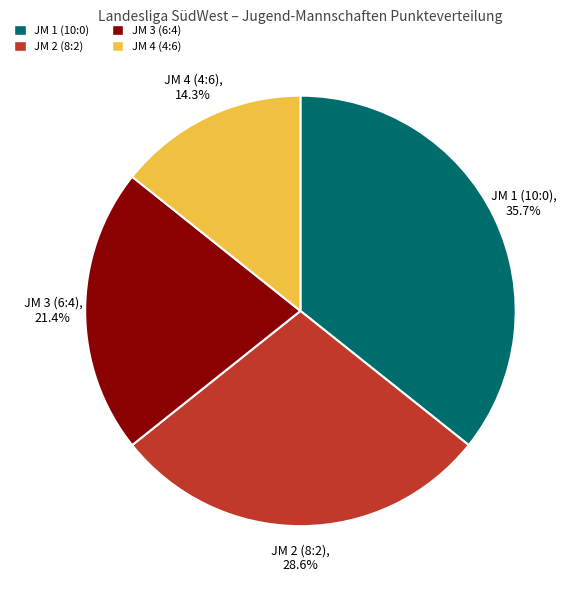

What is the ratio of the value at JM 4 (4:6) to the value at JM 3 (6:4)?

0.7